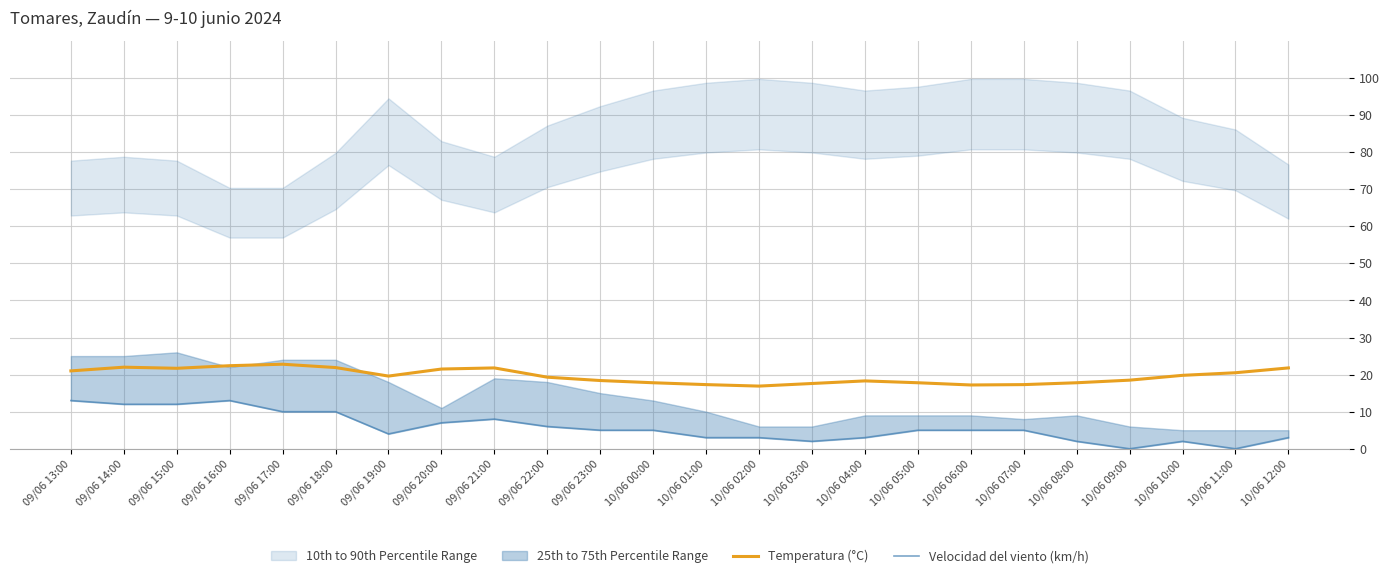

Reading right to left, extract all data points from this chart.

Temperatura (°C): 10/06 12:00=21.8	10/06 11:00=20.5	10/06 10:00=19.8	10/06 09:00=18.5	10/06 08:00=17.8	10/06 07:00=17.3	10/06 06:00=17.2	10/06 05:00=17.8	10/06 04:00=18.3	10/06 03:00=17.6	10/06 02:00=16.9	10/06 01:00=17.3	10/06 00:00=17.8	09/06 23:00=18.4	09/06 22:00=19.3	09/06 21:00=21.8	09/06 20:00=21.5	09/06 19:00=19.6	09/06 18:00=21.9	09/06 17:00=22.8	09/06 16:00=22.4	09/06 15:00=21.7	09/06 14:00=22.0	09/06 13:00=21.0
Velocidad del viento (km/h): 10/06 12:00=3.0	10/06 11:00=0.0	10/06 10:00=2.0	10/06 09:00=0.0	10/06 08:00=2.0	10/06 07:00=5.0	10/06 06:00=5.0	10/06 05:00=5.0	10/06 04:00=3.0	10/06 03:00=2.0	10/06 02:00=3.0	10/06 01:00=3.0	10/06 00:00=5.0	09/06 23:00=5.0	09/06 22:00=6.0	09/06 21:00=8.0	09/06 20:00=7.0	09/06 19:00=4.0	09/06 18:00=10.0	09/06 17:00=10.0	09/06 16:00=13.0	09/06 15:00=12.0	09/06 14:00=12.0	09/06 13:00=13.0